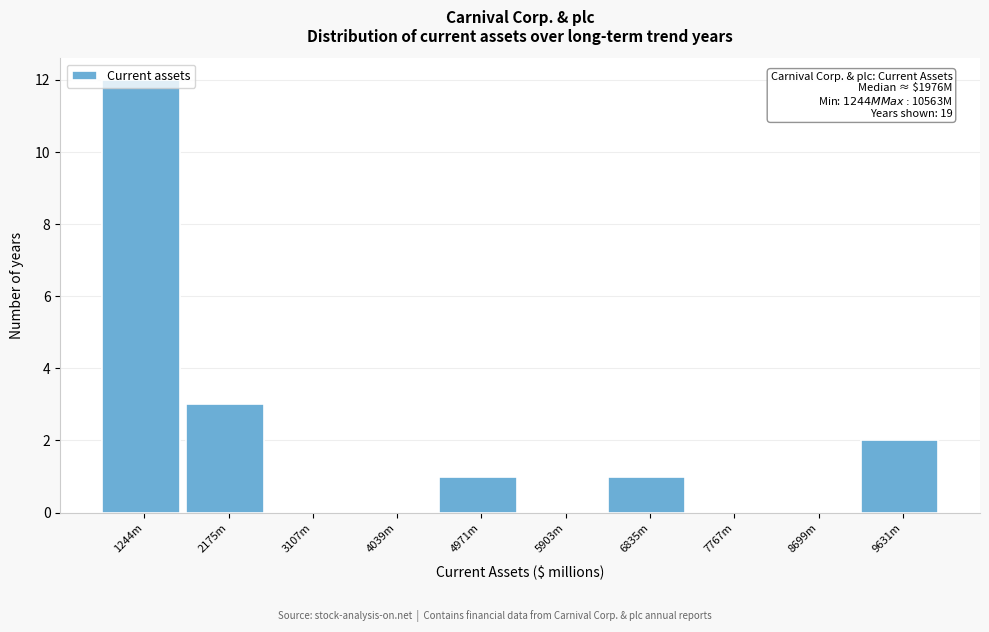

At which label is the value closest to 6?

2175m